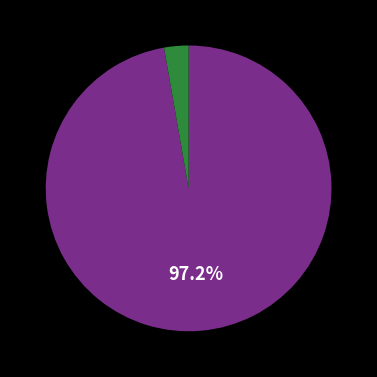

Does any single category account for the majority?

Yes